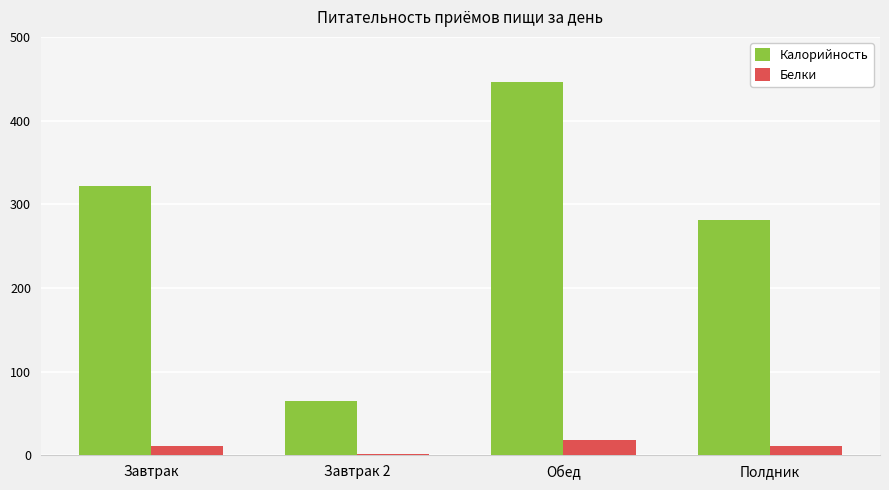

What is the highest value of the Белки series?

17.7